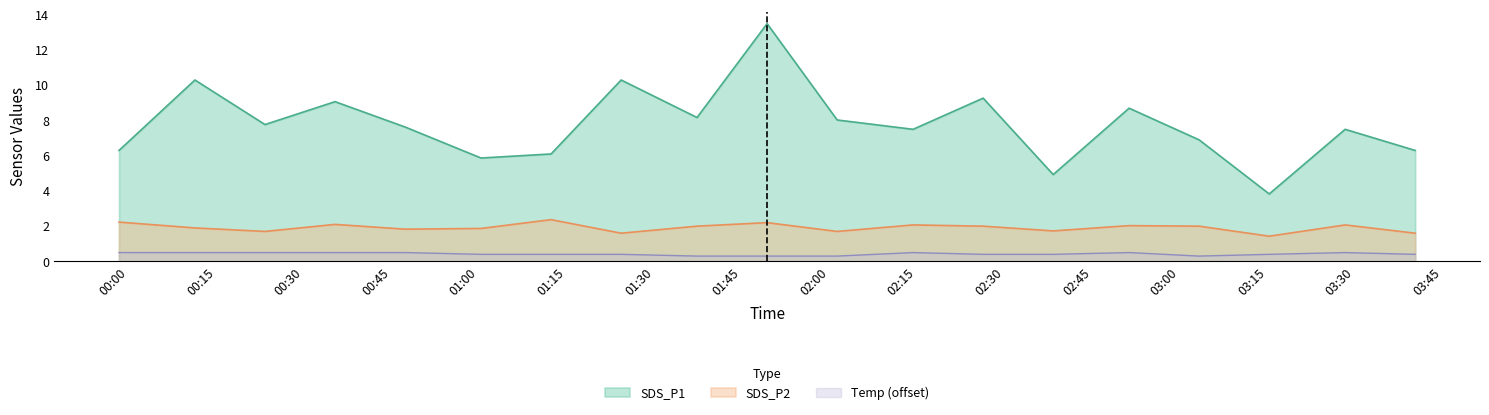

Where is SDS_P1 nearest to the value 8?

2022/11/02 02:04